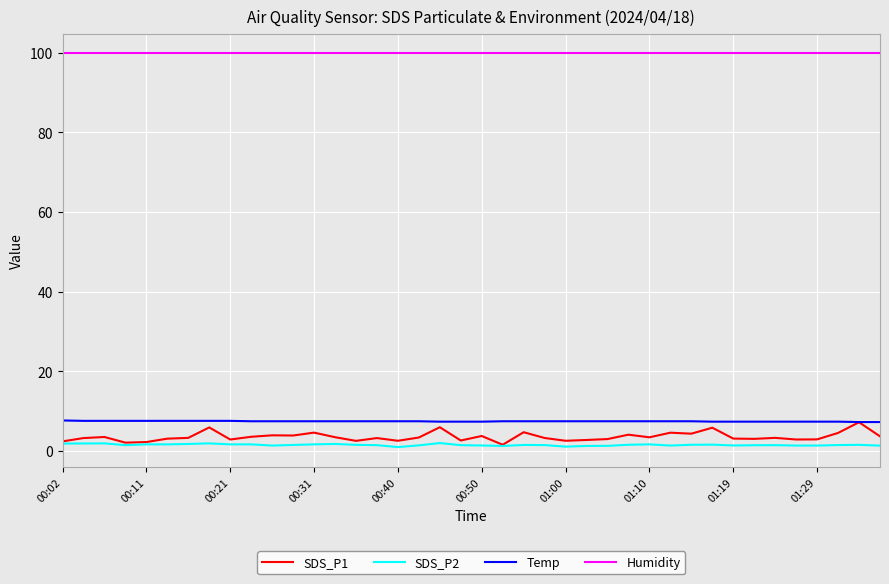

True or false: SDS_P2 and Humidity intersect in this chart.

False